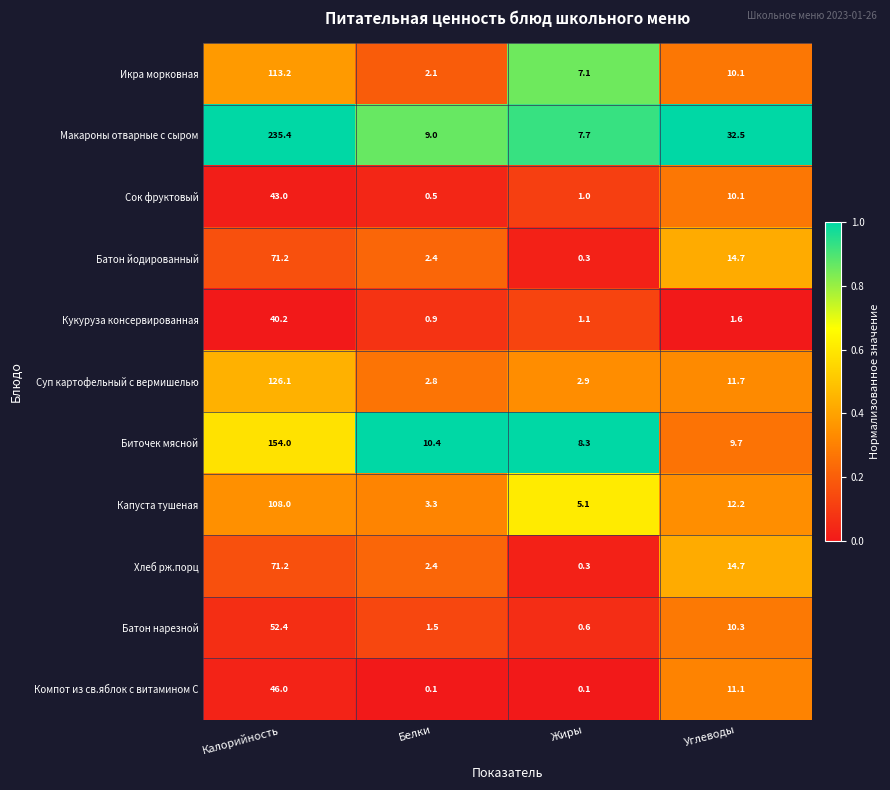

Rank the categories by Батон йодированный value from lowest to highest.

Жиры, Белки, Углеводы, Калорийность